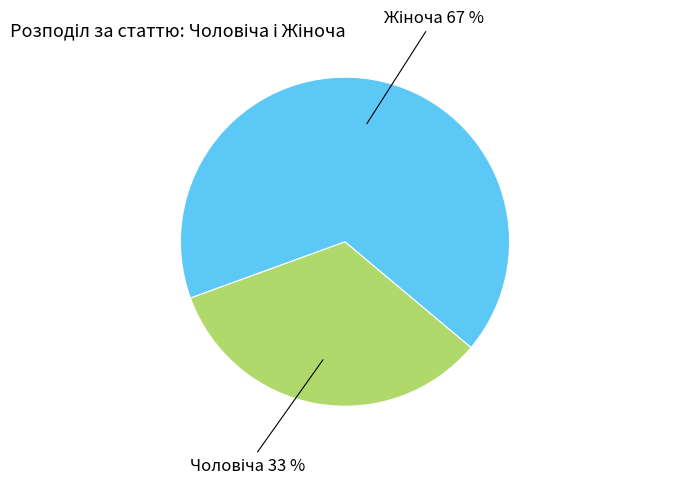

Is there any slice that represents more than half of the pie?

Yes